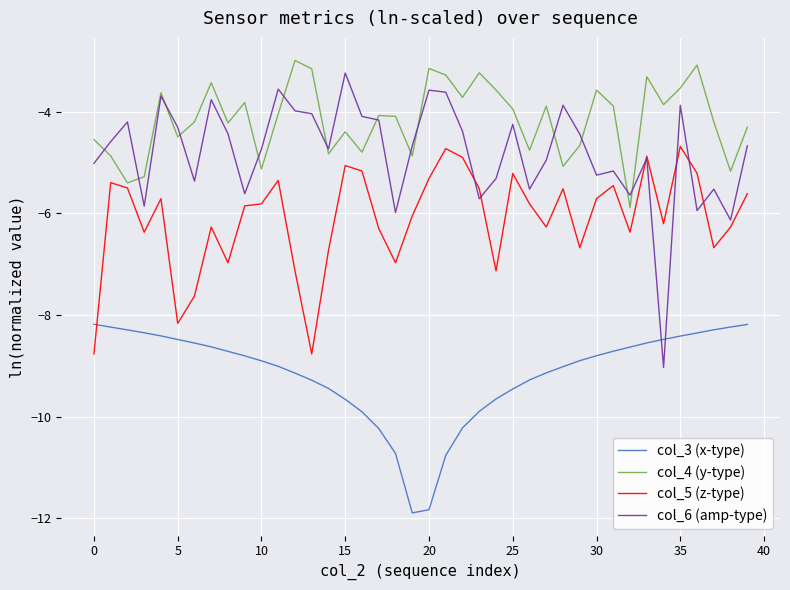

What is the maximum value shown in the chart?

-3.0